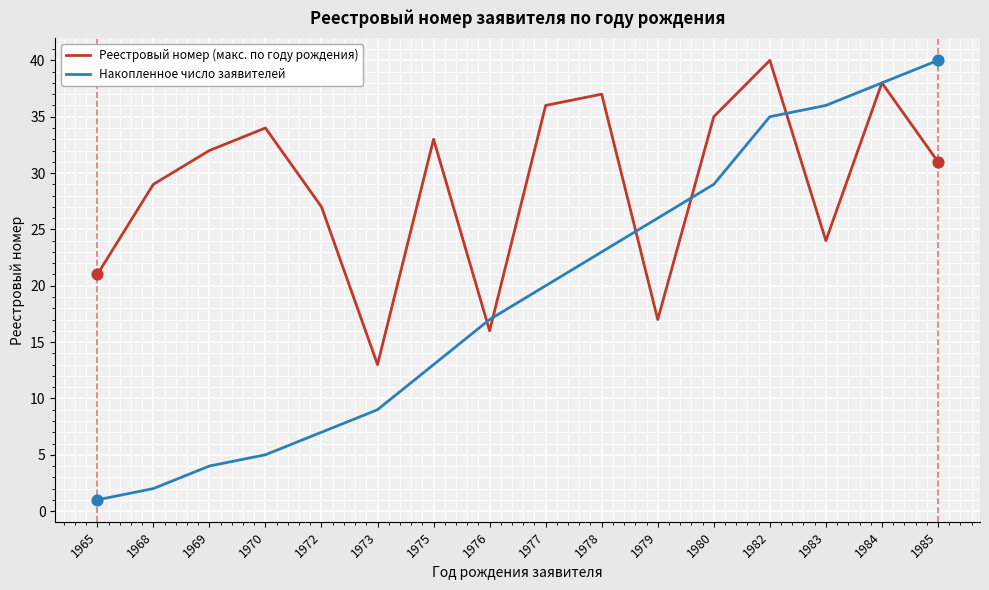

What is the total value across all series at 1968?

31